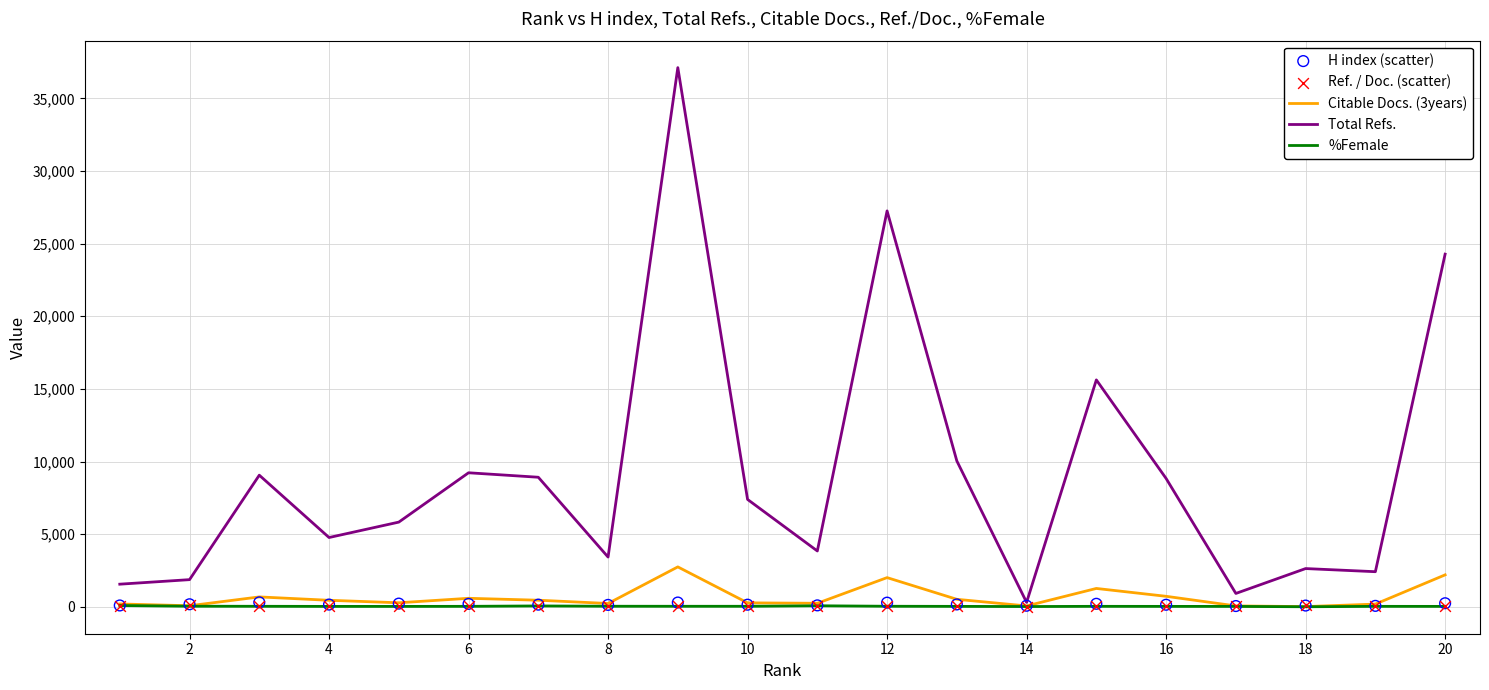

At how many categories does at least one series exceed 21290?

3